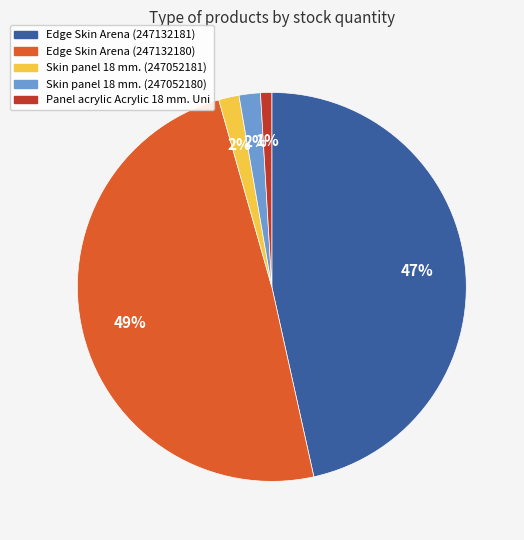

How many segments does this pie chart have?

5